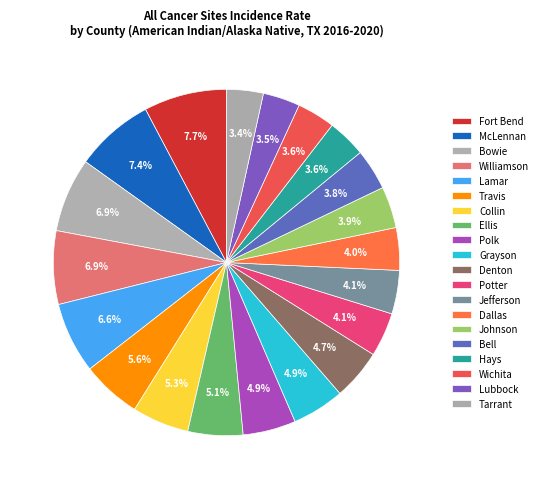

To the nearest percent, what portion does Tarrant represent?

3%